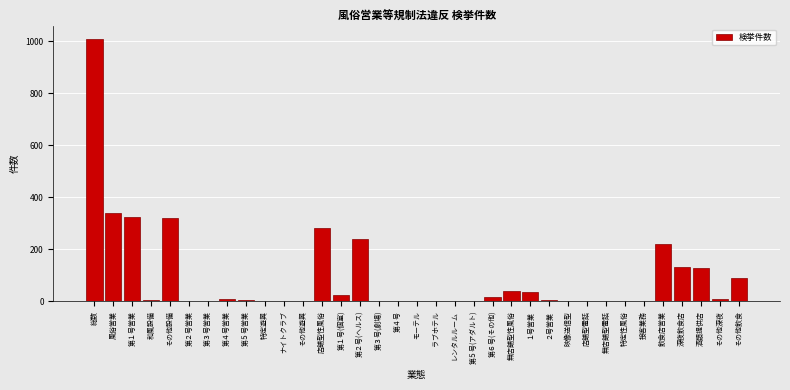

Which label corresponds to the largest value in the chart?

総数